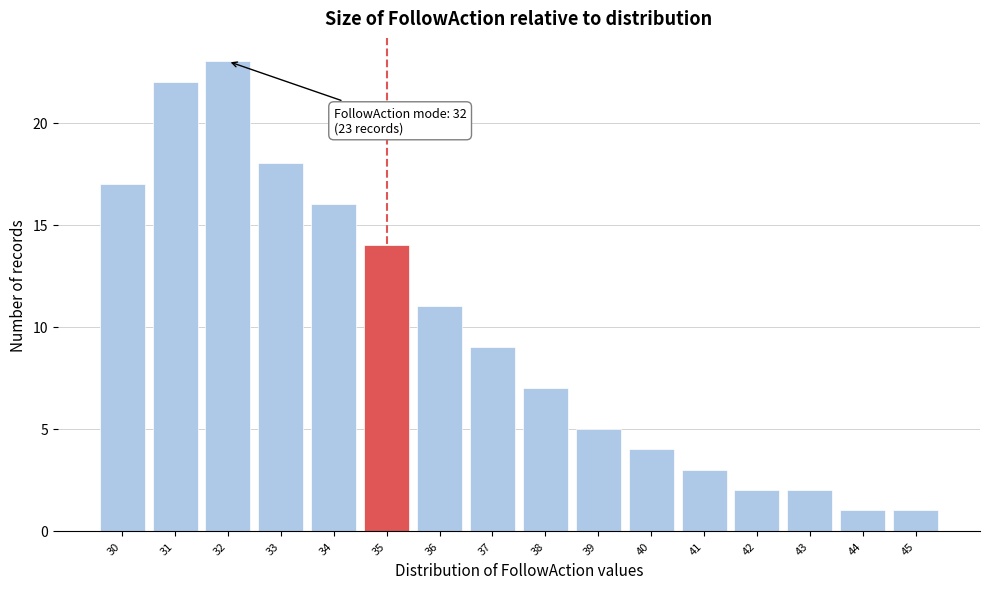

Which range on the x-axis has the tallest bar?

31.5 to 32.5